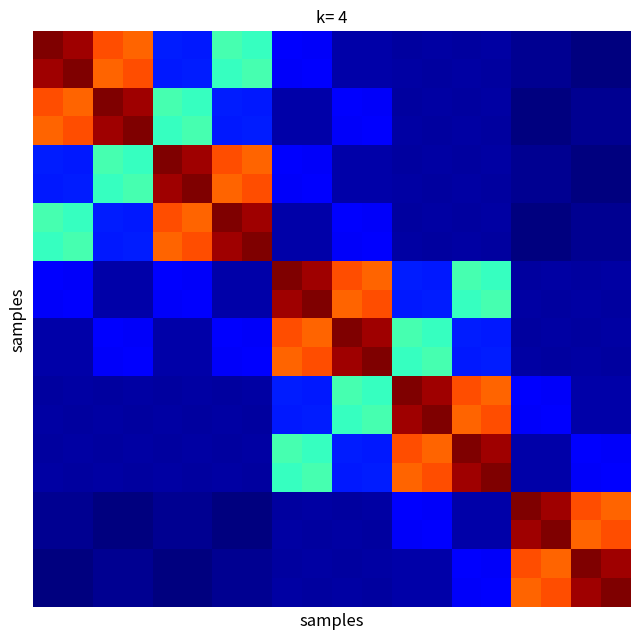

What is the smallest value displayed?

322